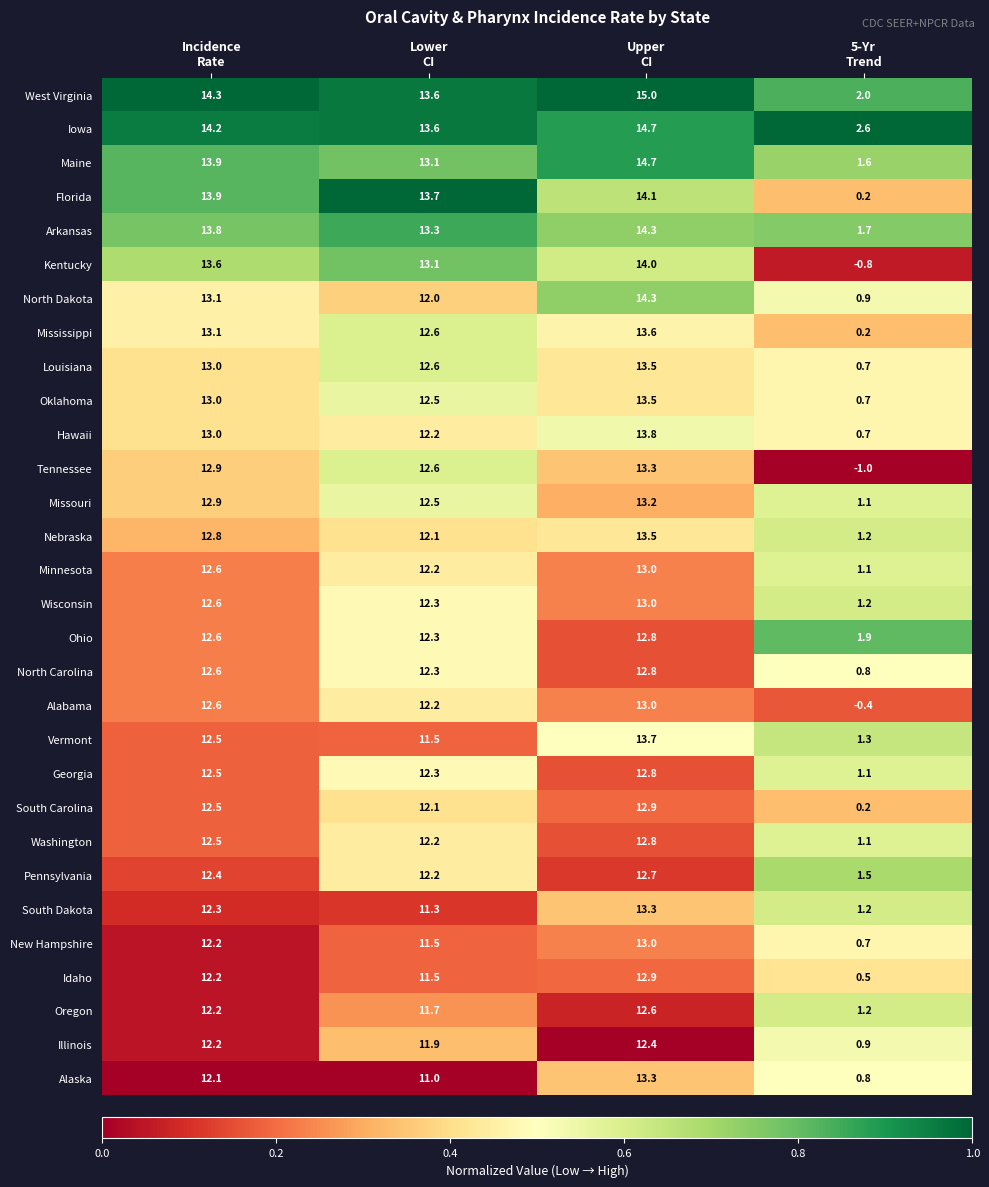

What is the greatest value displayed?

15.0